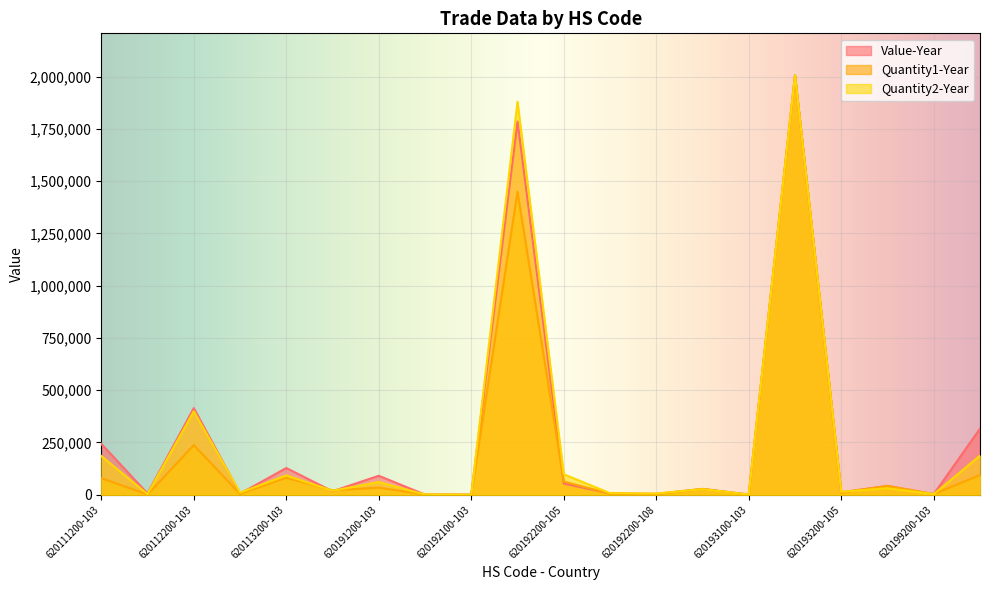

In Value-Year, how many points are higher than both neighbors (excluding endpoints)?

7